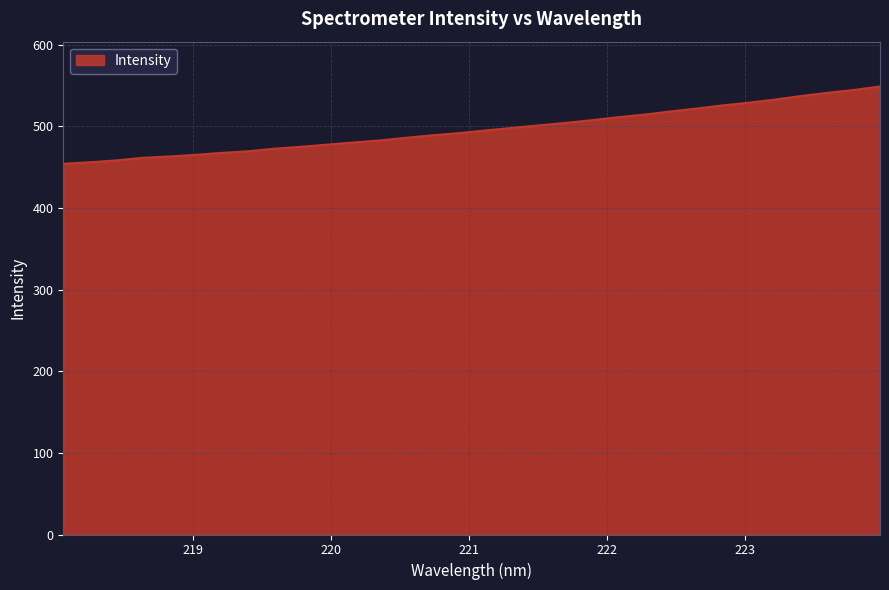

What is the difference between the maximum and minimum values?

94.7